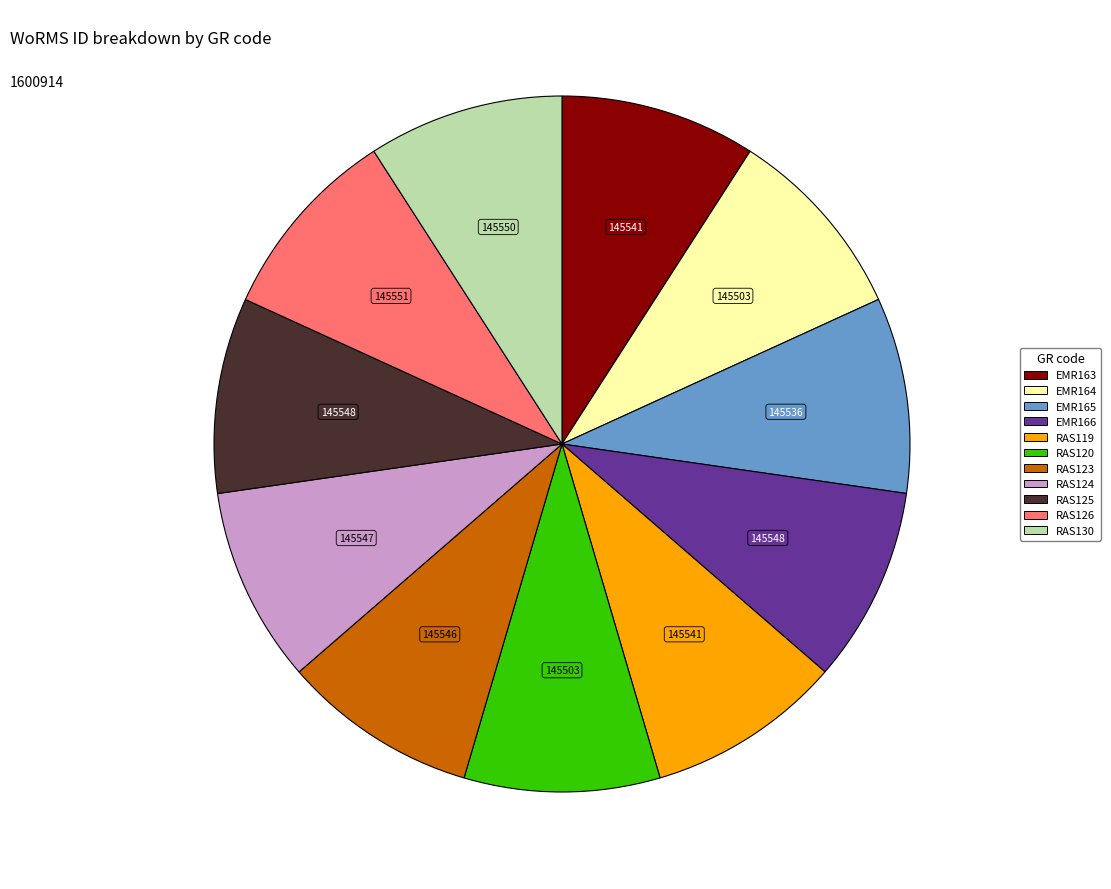

What is the ratio of the value at RAS119 to the value at RAS124?

1.0